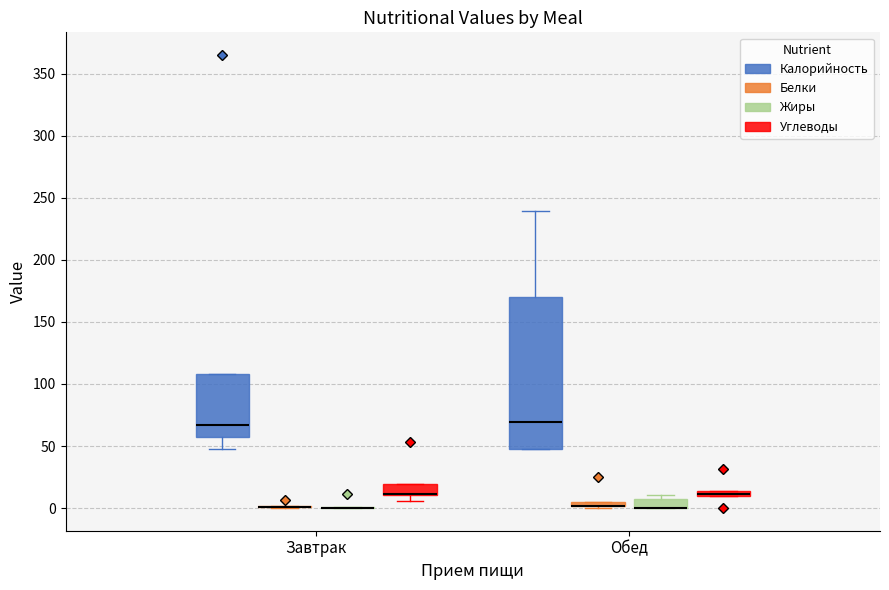

Which box is the tallest, from its lower edge to its upper edge?

Обед (Калорийность)